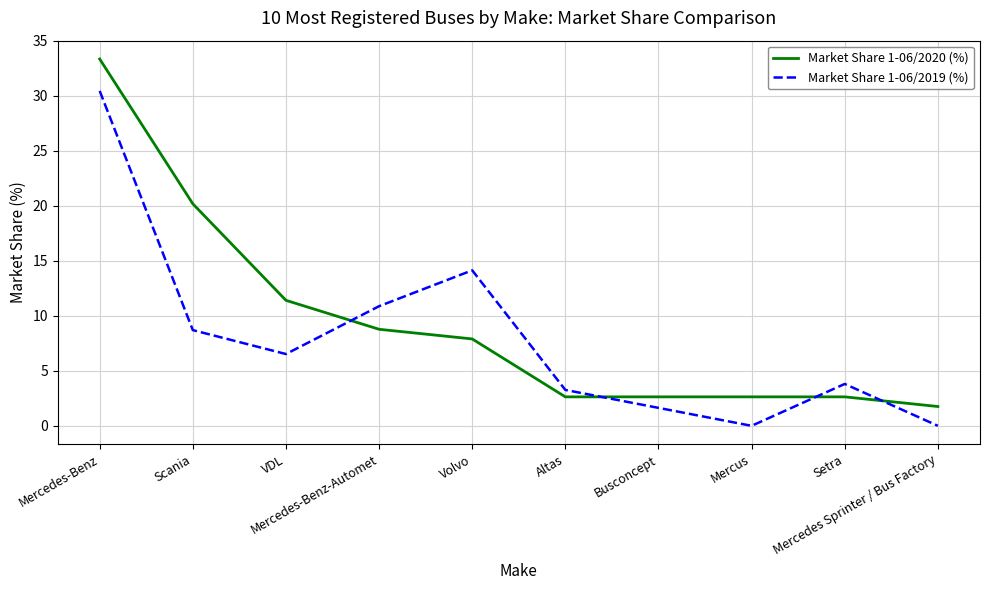

Between Altas and Mercedes Sprinter / Bus Factory, which series saw the biggest shift?

Market Share 1-06/2019 (%)